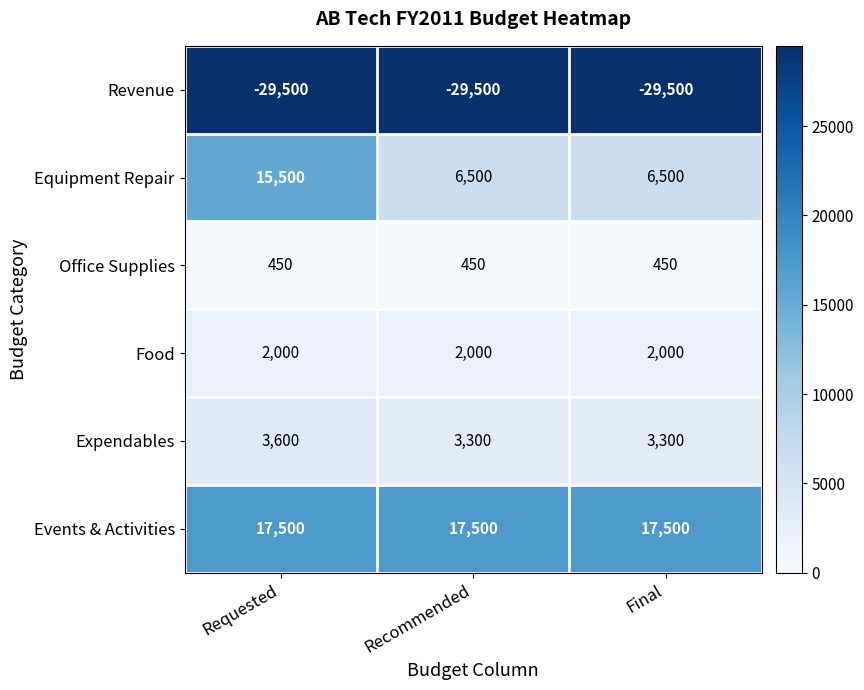

What value does the Events & Activities series have at Final?

17500